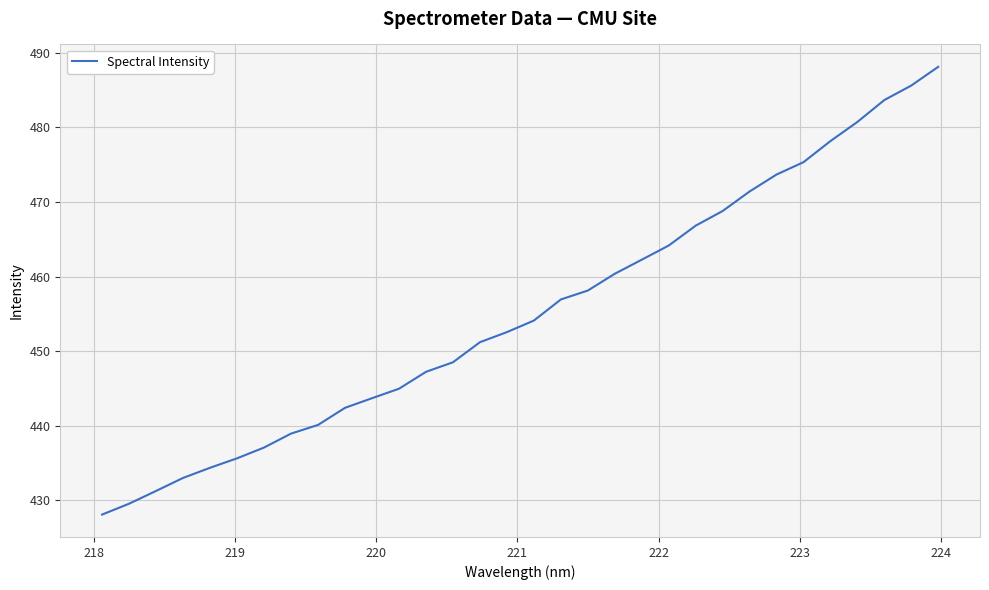

What is the difference between the maximum and second lowest values?

58.6